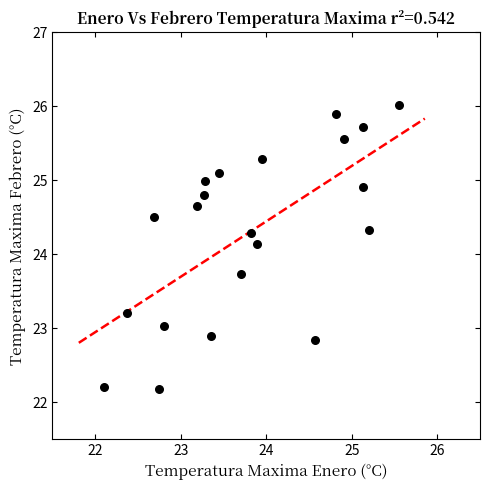

What is the range of X values (max minus min)?

3.4